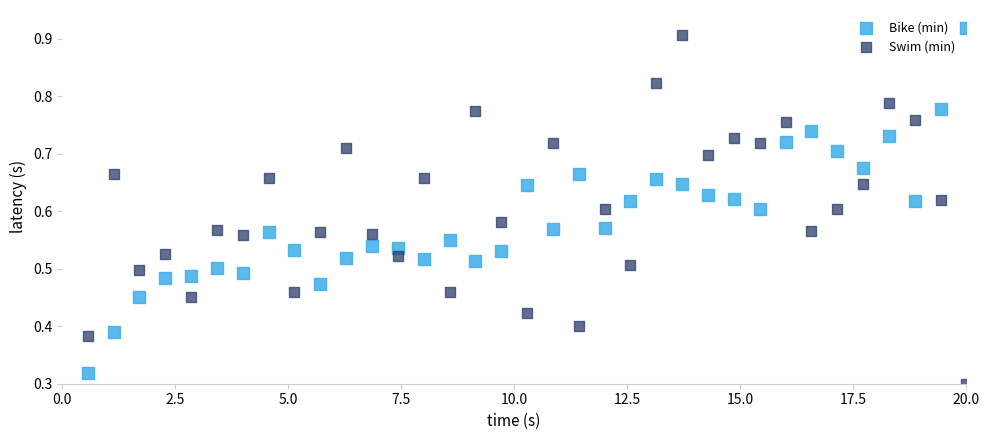

What is the X range (max minus min) for the scatter plot?

19.4